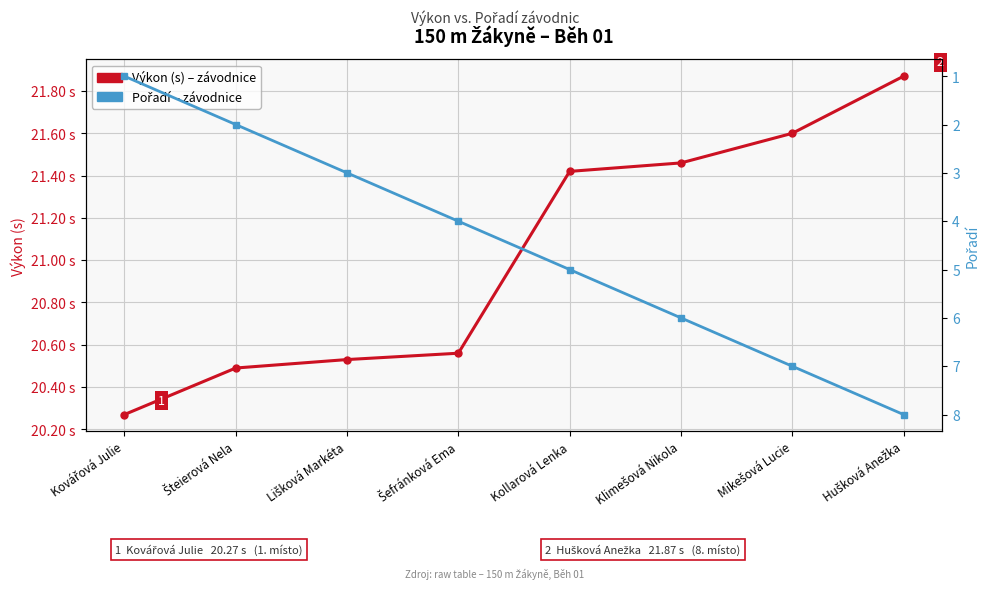

What position from the left is Šefránková Ema?

4